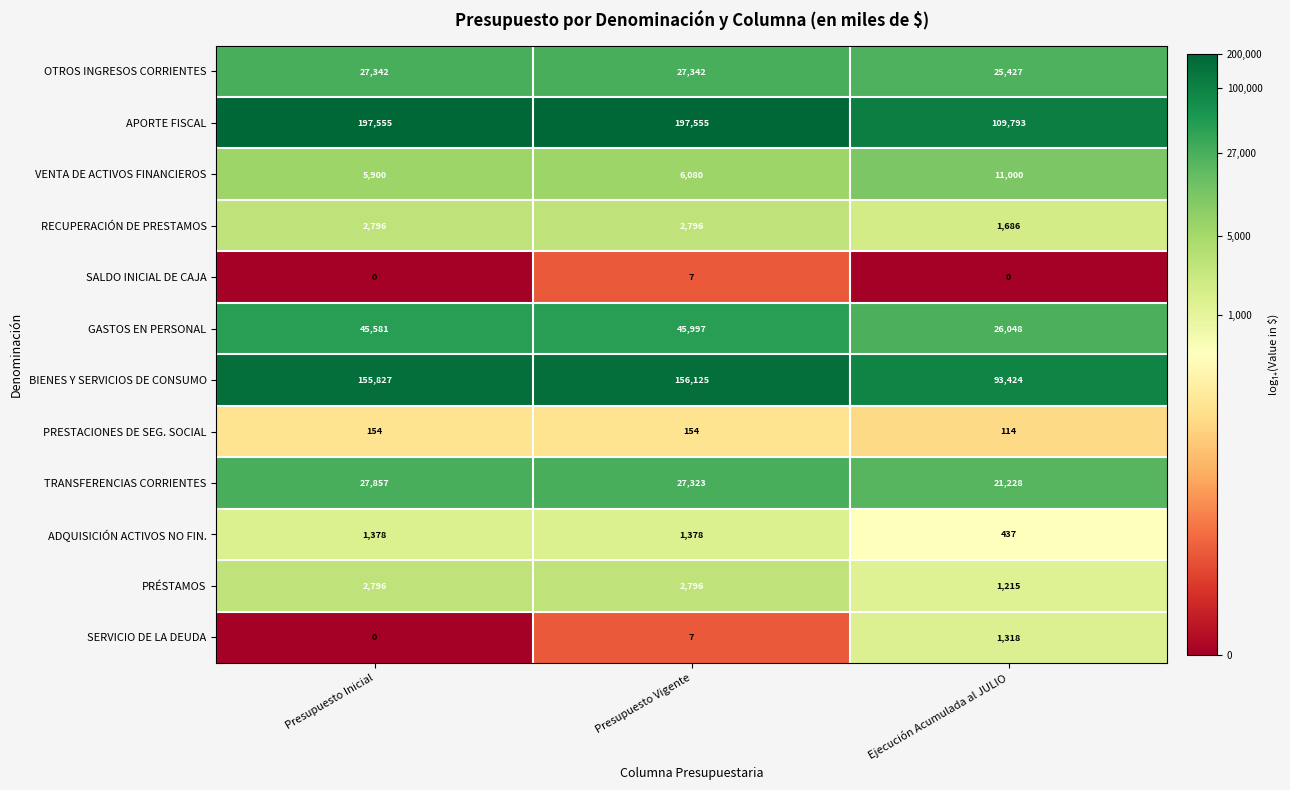

What is the difference between the highest and lowest values at Presupuesto Inicial?

197555